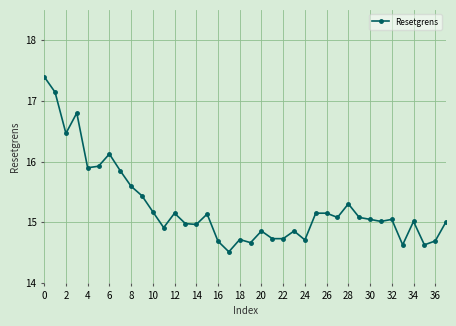

True or false: the data has more than 2 interior local peaks.

True